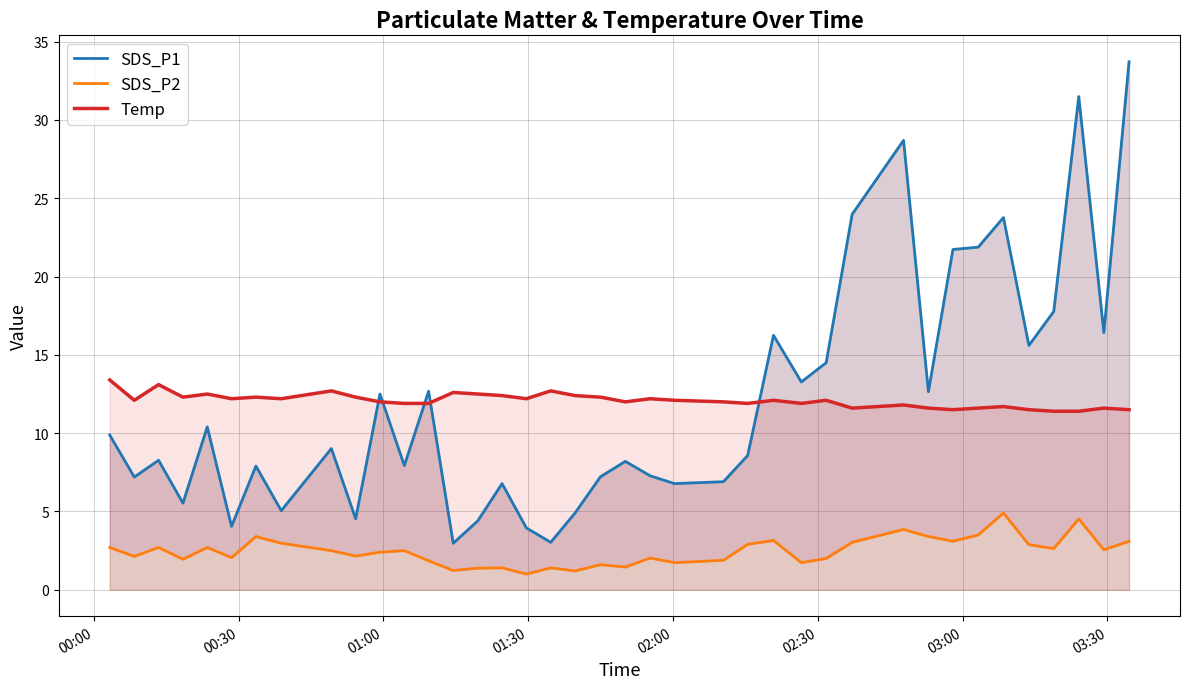

What are all the series names shown in the legend?

SDS_P1, SDS_P2, Temp